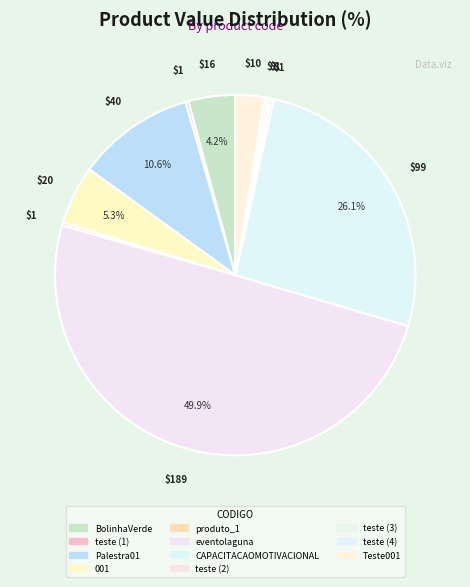

The teste (2) slice represents 0% of the pie. True or false?

True